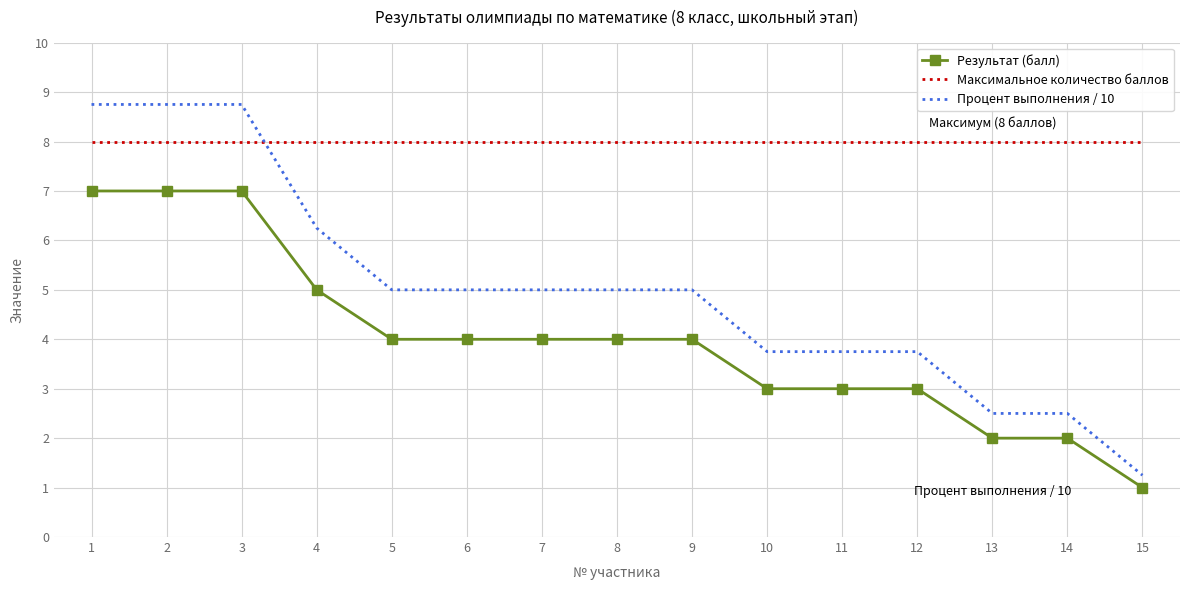

What is the spread (max minus min) of values at 9?

4.0